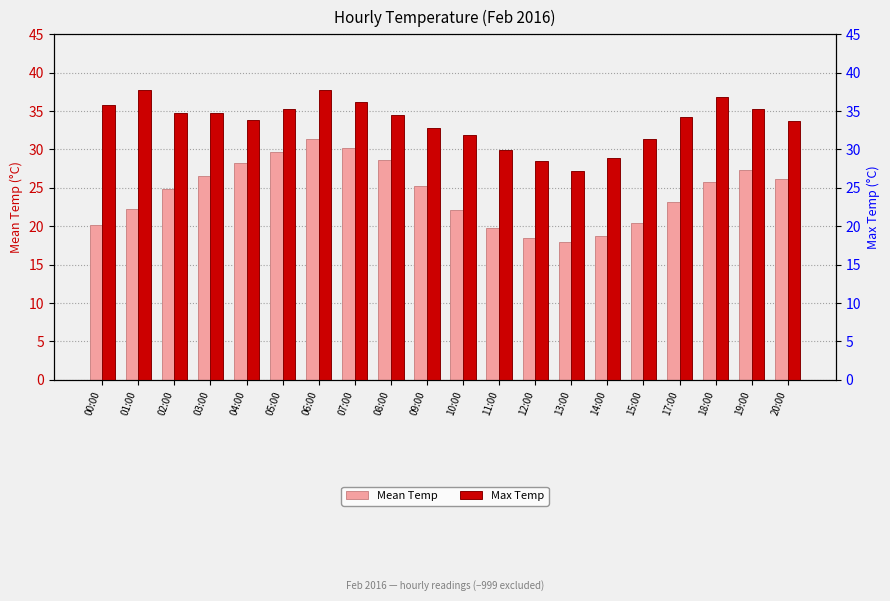

What is the value of the Mean Temp bar at the 7th from the left?

31.4